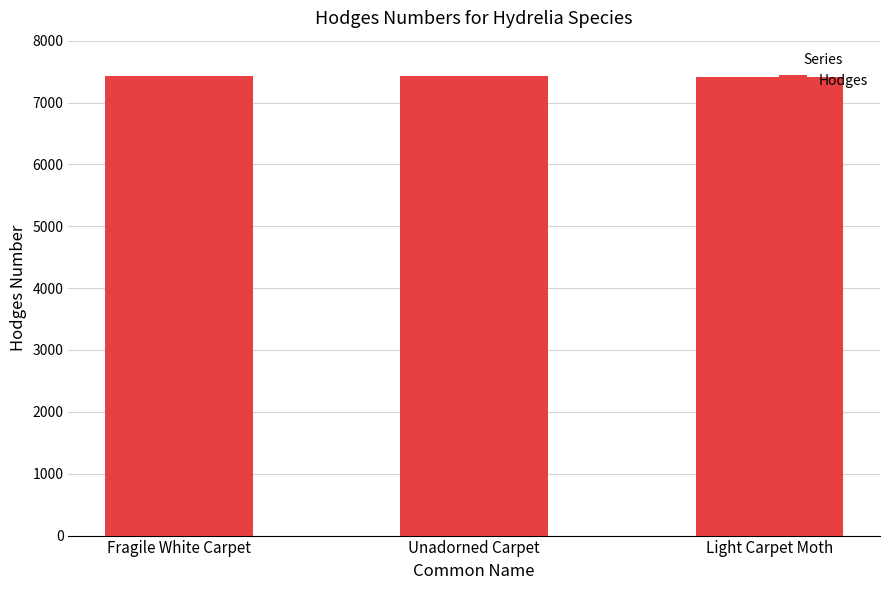

What is the label of the 2nd bar from the right?

Unadorned Carpet